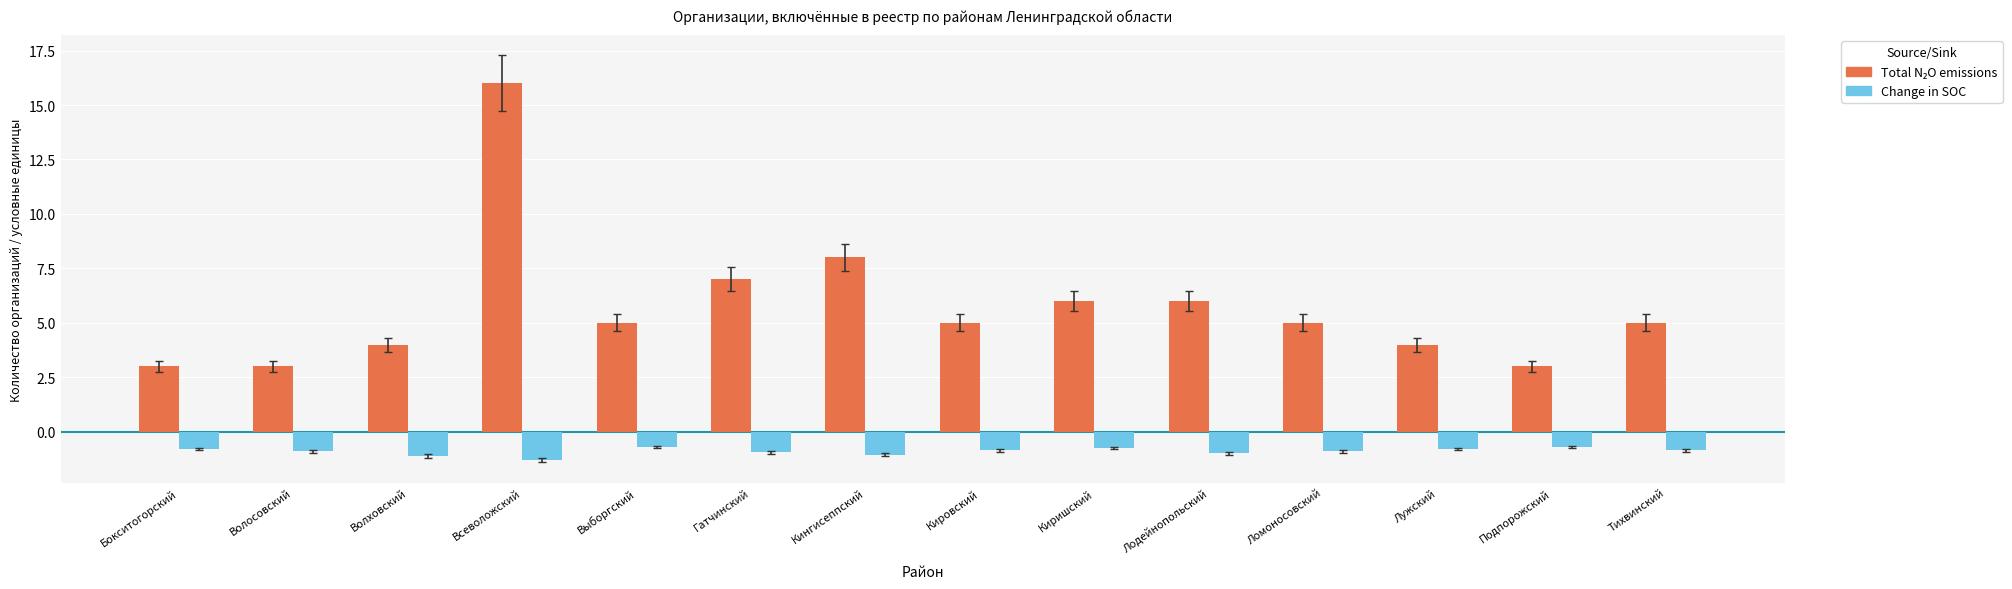

Which label corresponds to the largest value in the chart?

Всеволожский